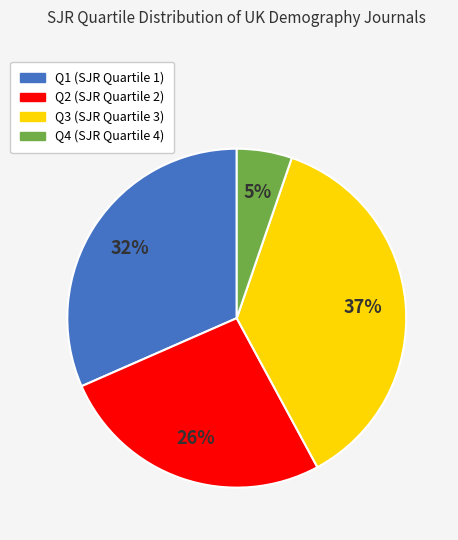

Is it true that Q1 is 46% of the pie?

False